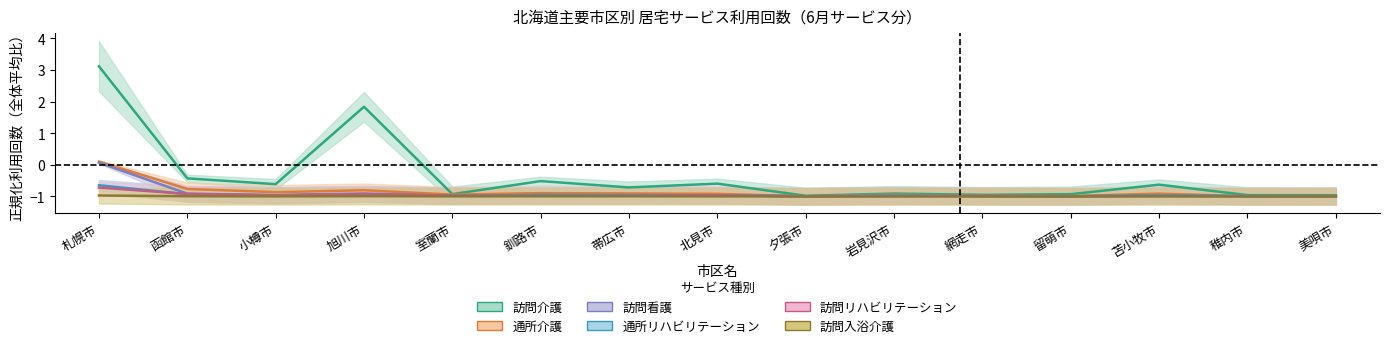

Which series has the largest total across all categories?

訪問介護